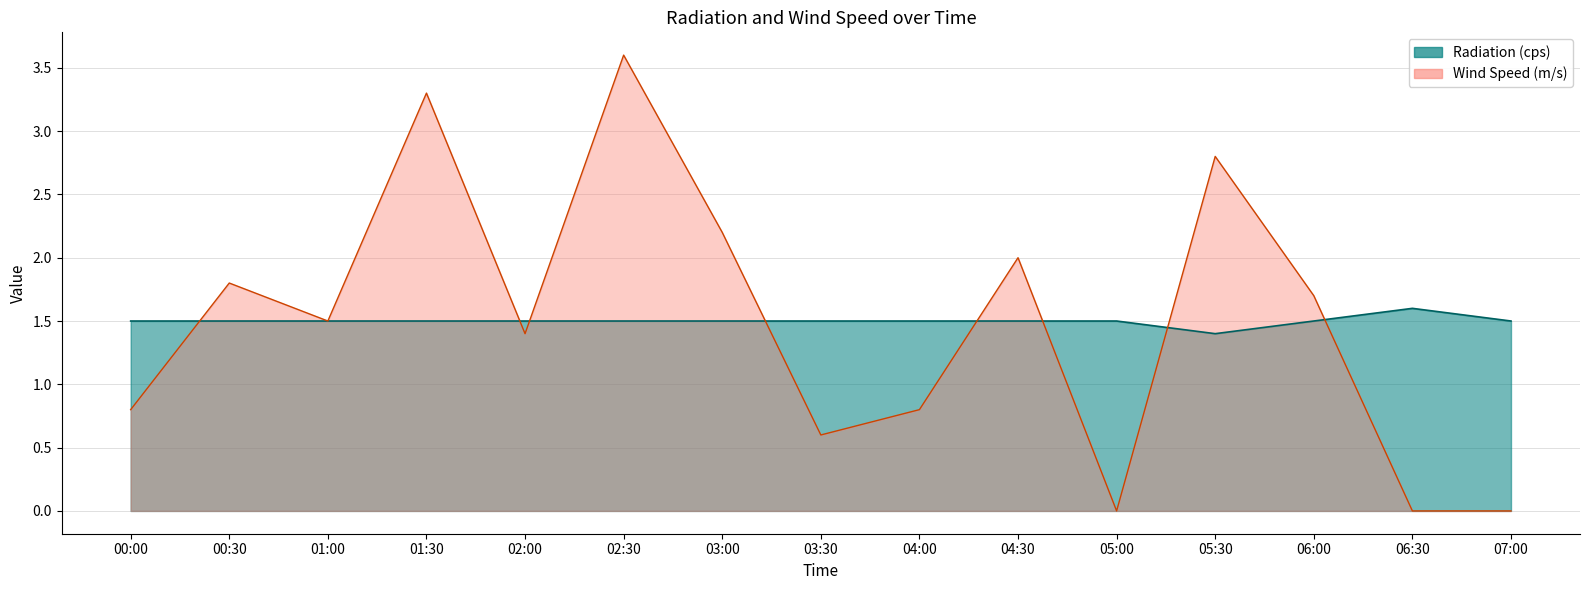

Is it true that Radiation (cps) equals 1.5 at 05:00?

True